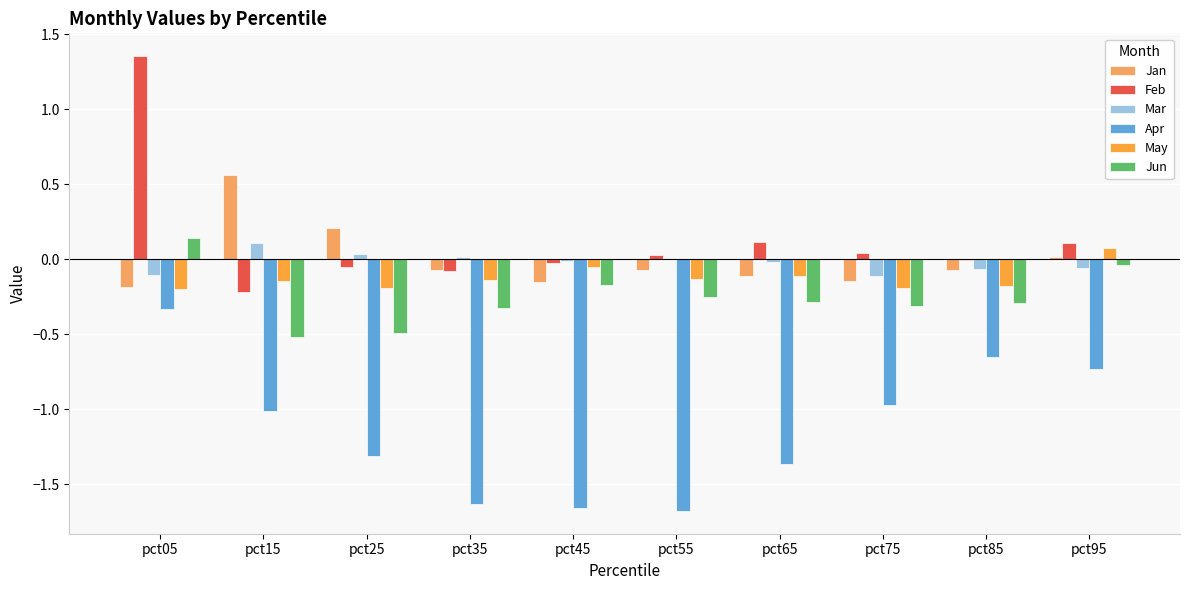

What is the sum of all Feb values?

1.3